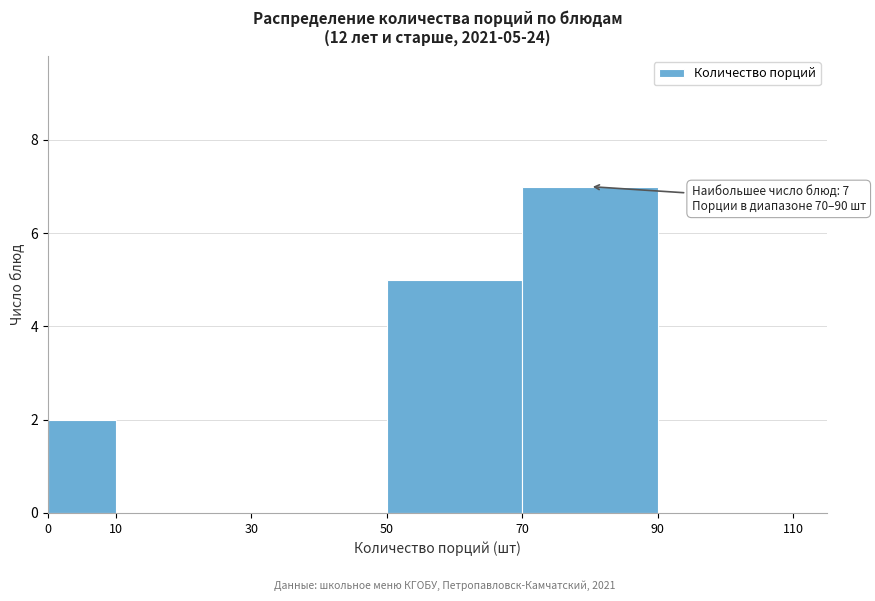

Which range on the x-axis has the tallest bar?

70 to 90